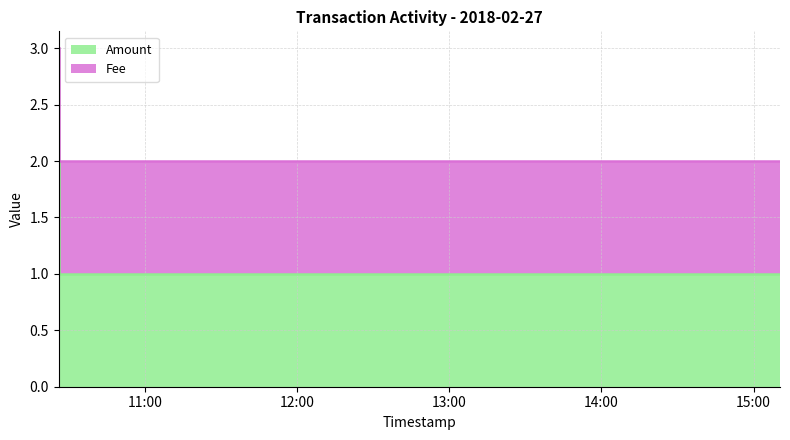

List the labels in order of value, smallest first.

2018-02-27 10:26:03, 2018-02-27 12:27:07, 2018-02-27 15:10:24, 2018-02-27 10:26:03